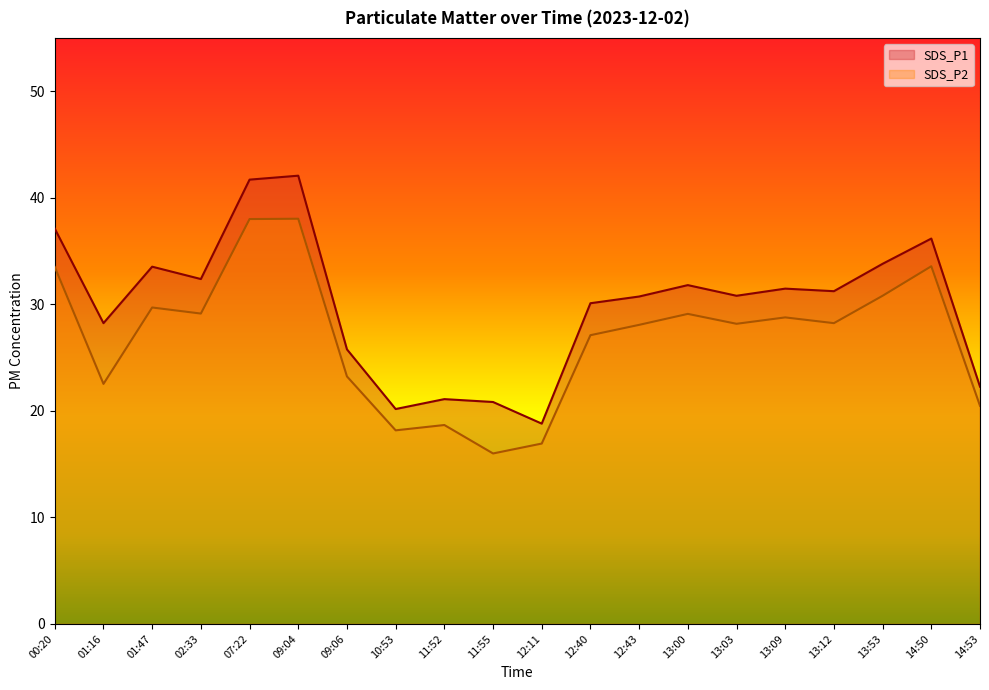

At 13:12, list the series in order from smallest to largest.

SDS_P2, SDS_P1